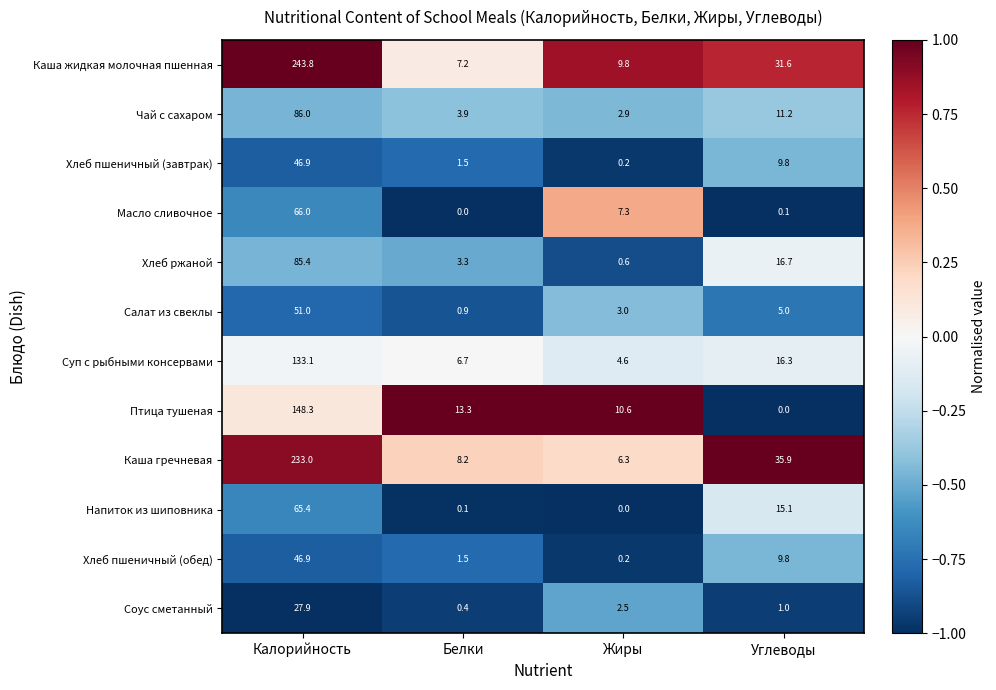

What is the spread (max minus min) of values at Калорийность?

215.9